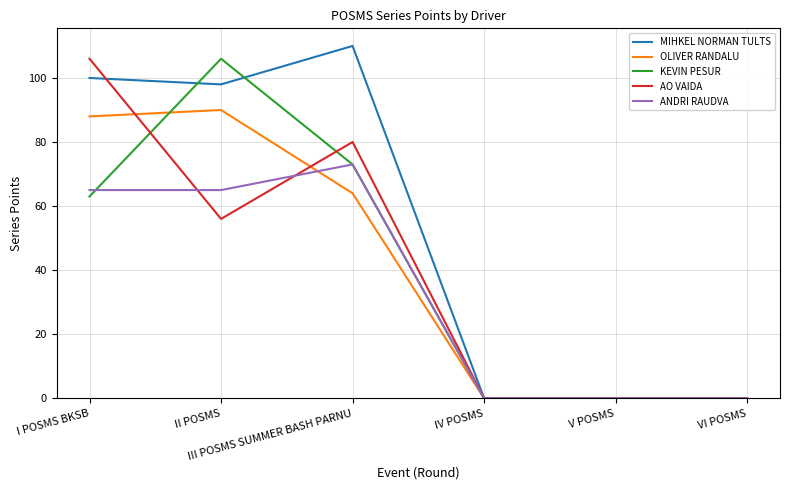

Which series has the largest total across all categories?

MIHKEL NORMAN TULTS